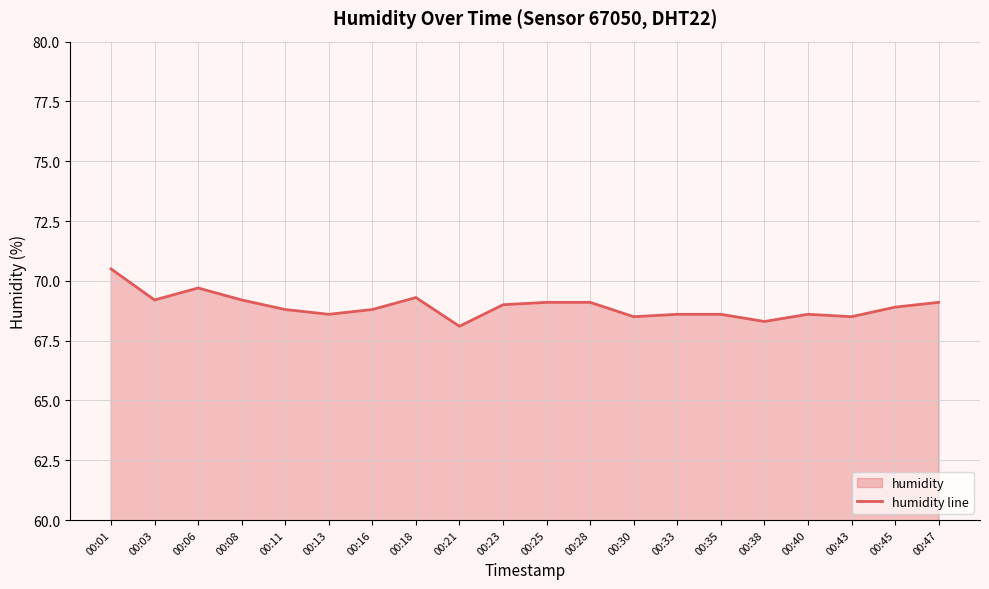

How many interior local valleys (lower than both neighbors) does the data have?

6